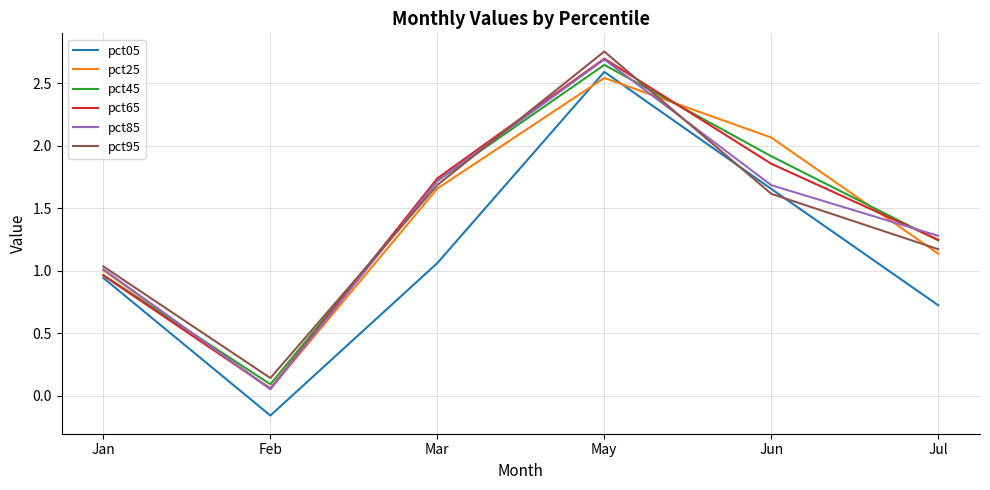

True or false: pct85 and pct05 intersect in this chart.

False